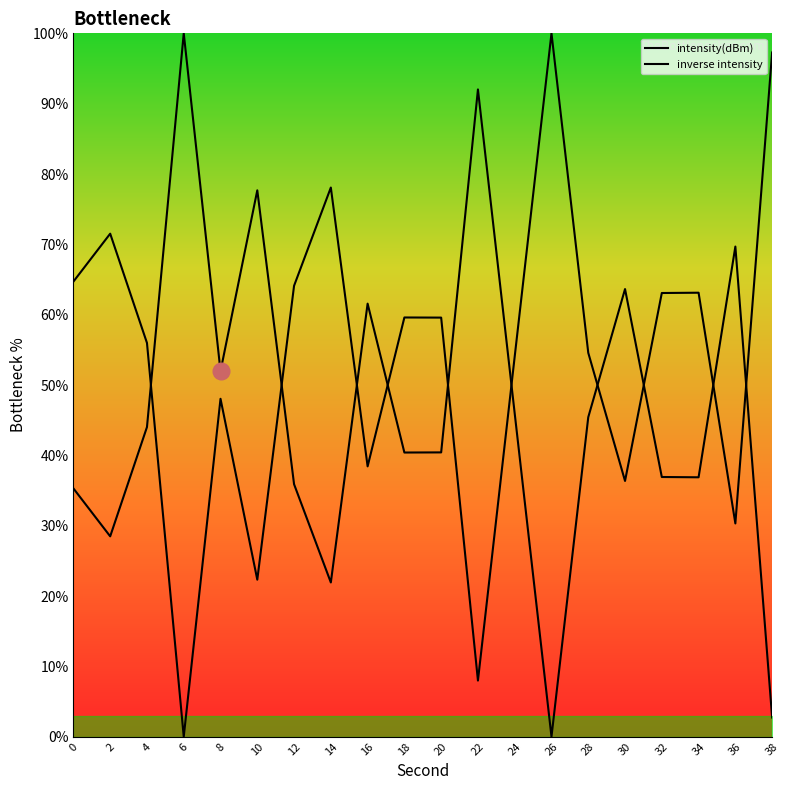

List the labels in order of value, largest first.

6, 22, 10, 36, 30, 16, 8, 24, 28, 4, 20, 18, 32, 34, 12, 0, 2, 14, 38, 26